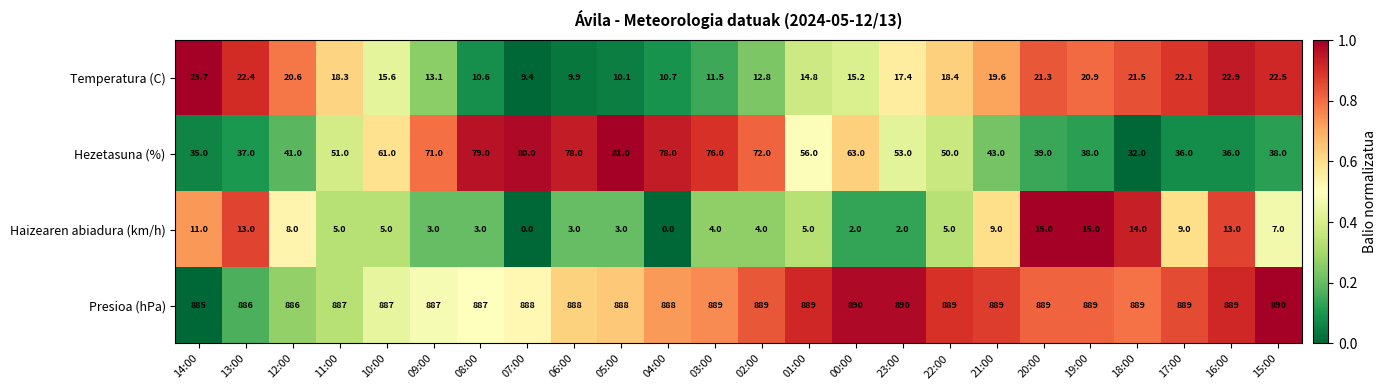

At which category is the sum across all series the highest?

05:00